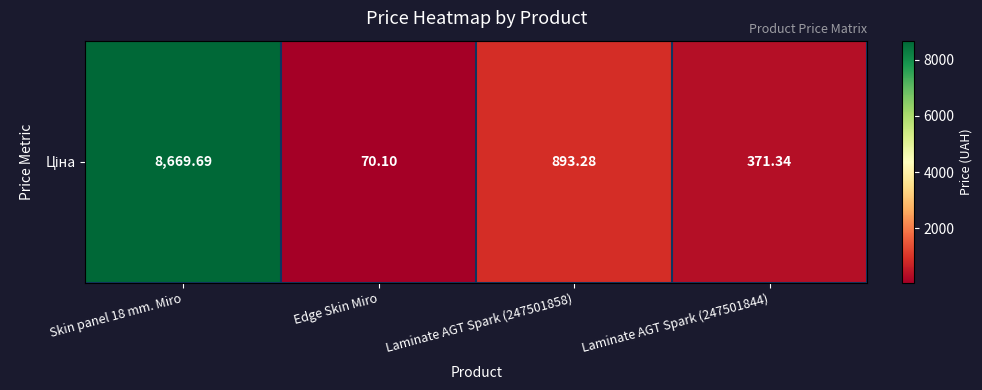

The value at Skin panel 18 mm. Miro is 13459.4. True or false?

False